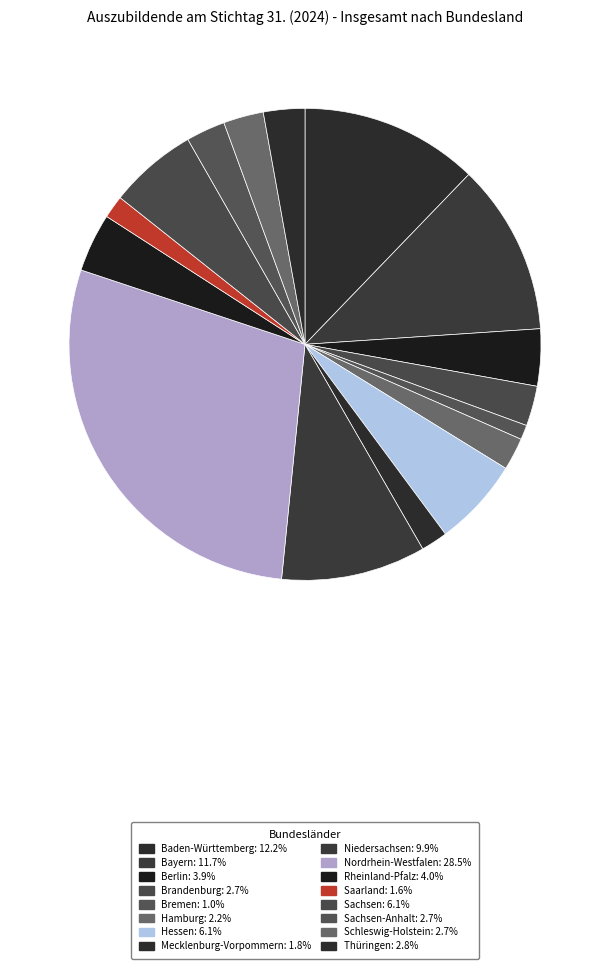

Is there any slice that represents more than half of the pie?

No